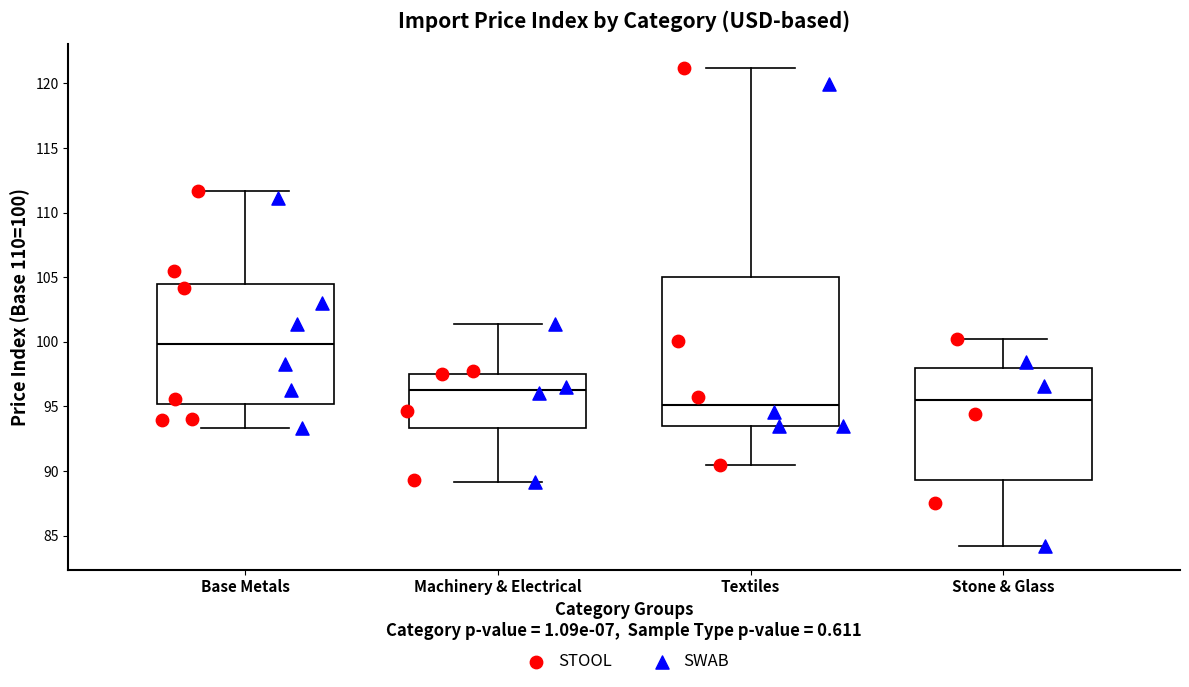

Which box's median line is the highest?

Base Metals